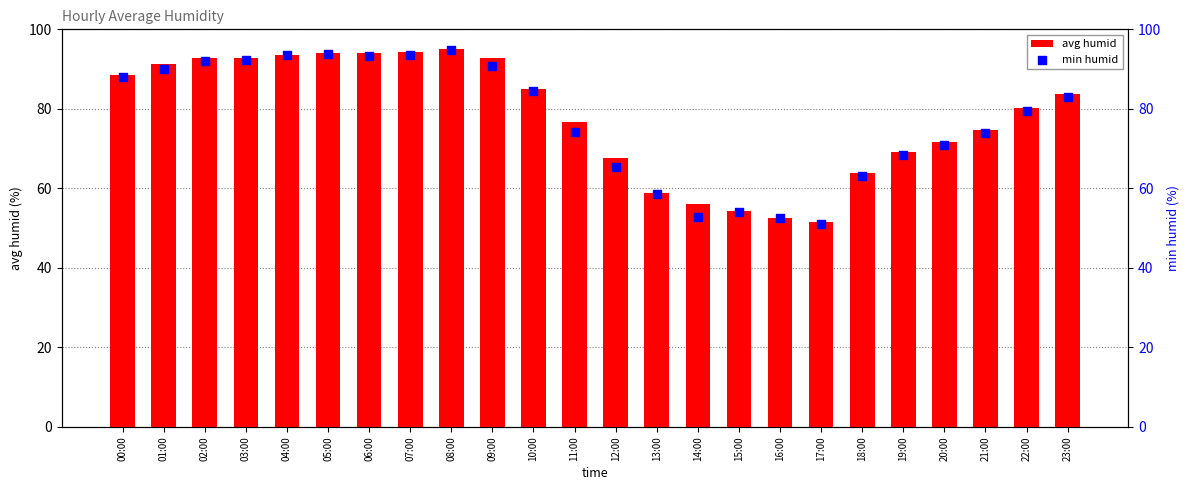

Which series contains the lowest Y value?

min humid